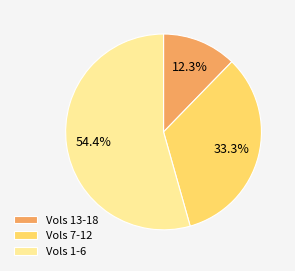

Between Vols 13-18 and Vols 1-6, which is larger?

Vols 1-6